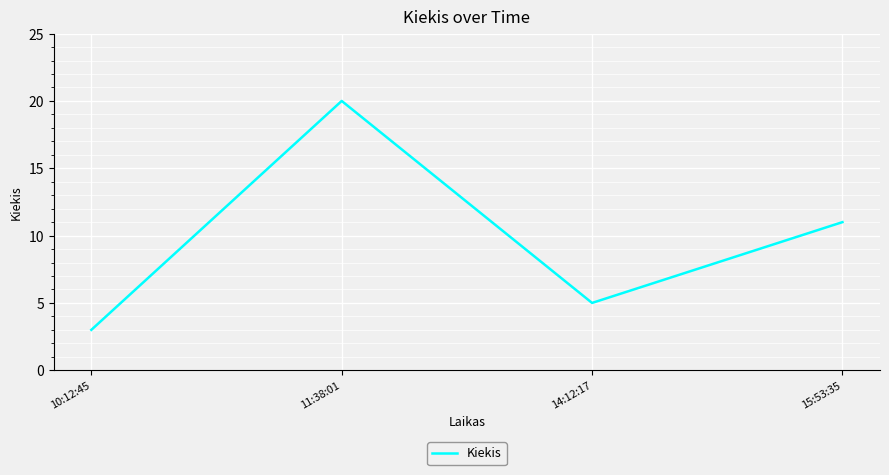

Rank the categories by value from lowest to highest.

10:12:45, 14:12:17, 15:53:35, 11:38:01